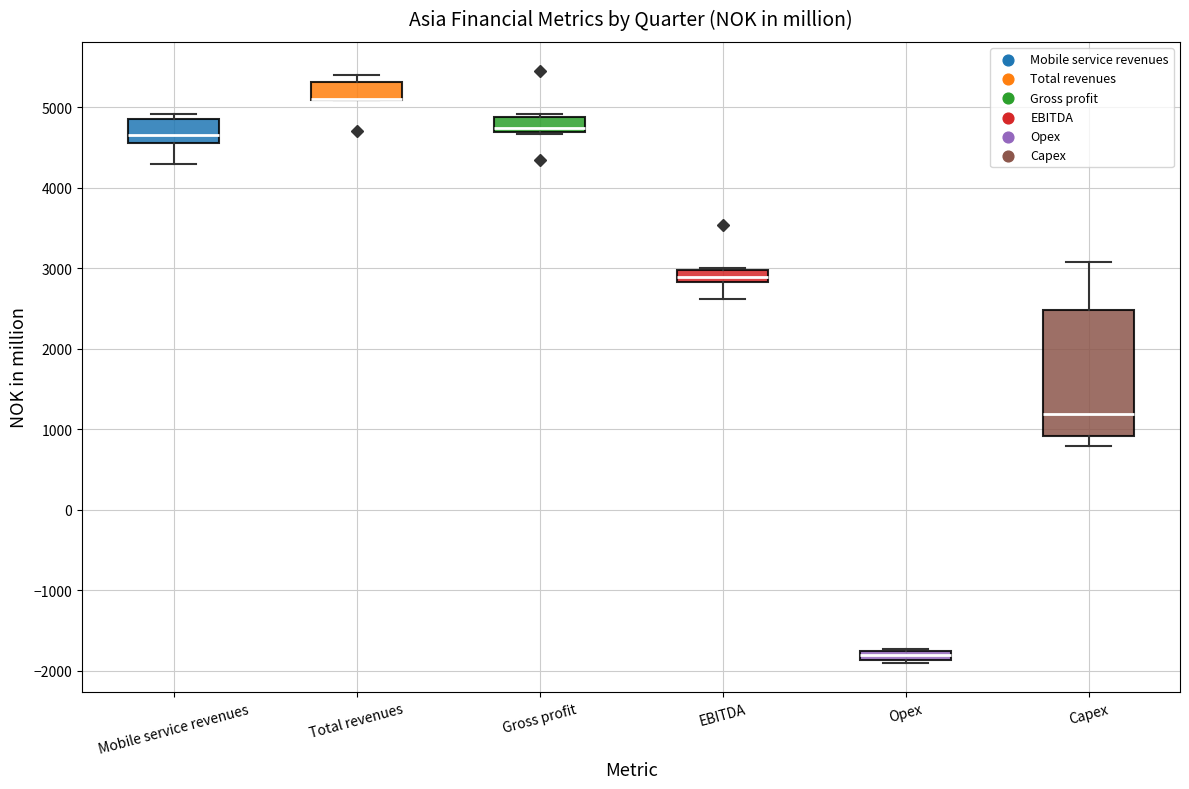

Which box is the tallest, from its lower edge to its upper edge?

Capex